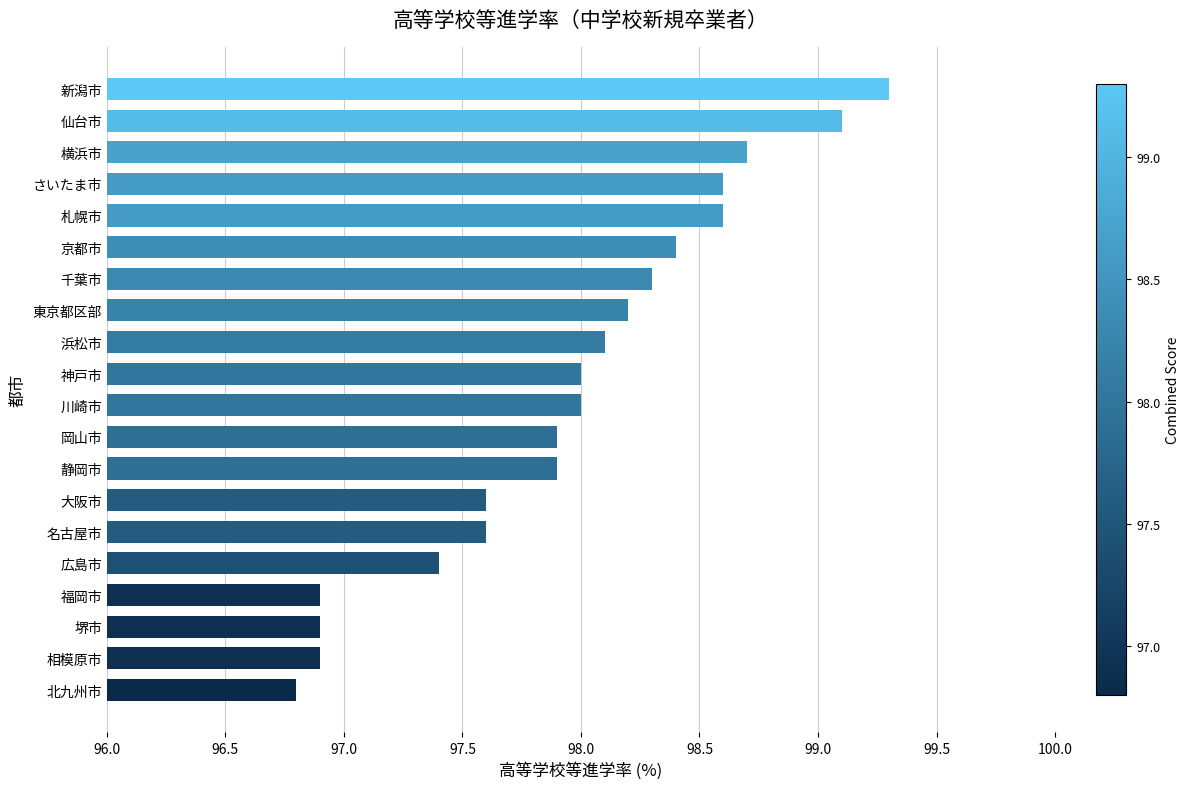

Count the number of categories in the chart.

20